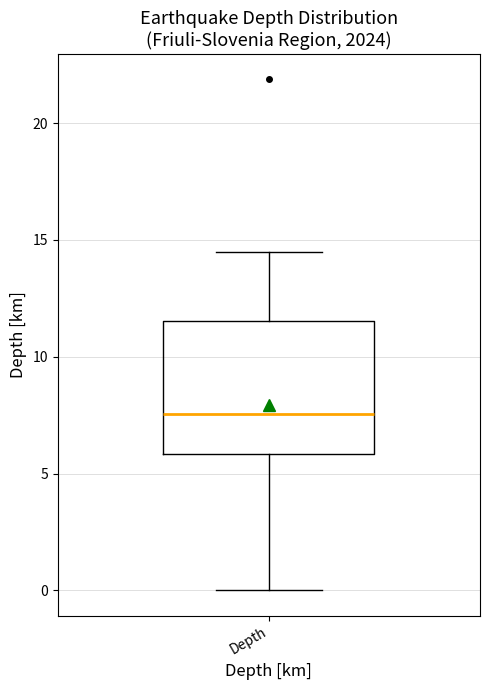

Transcribe this box plot: give where the median line is, the range the box spans, and where the two whiskers end, as read against the y-axis. The values are not printed on the chart, so give them approximately, as read against the axis.

median 7.5, box 6.0 to 11.5, whiskers 0.0 to 14.5